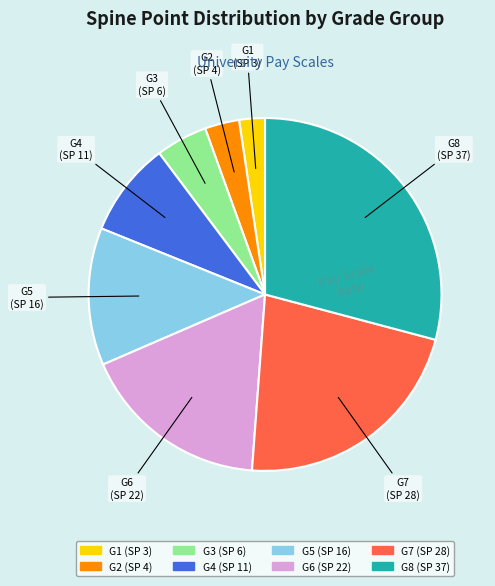

Approximately how many times larger is the value at G7 compared to G3?

4.7